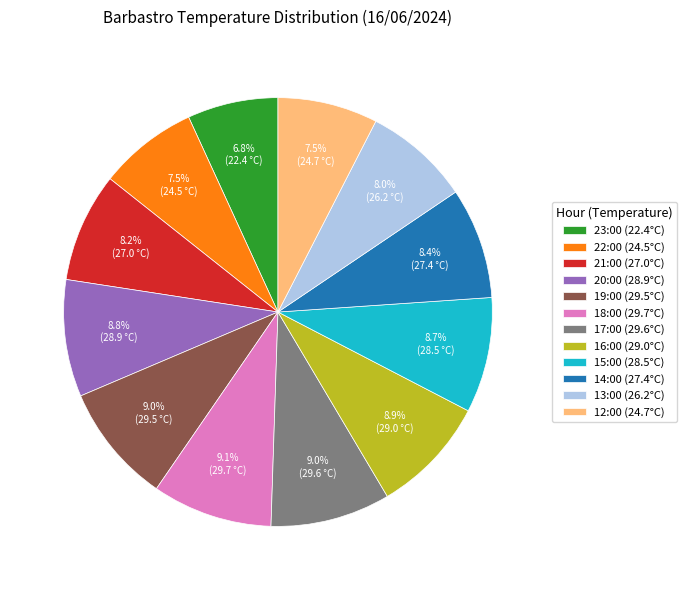

What is the ratio of the value at 22:00 (24.5°C) to the value at 19:00 (29.5°C)?

0.8